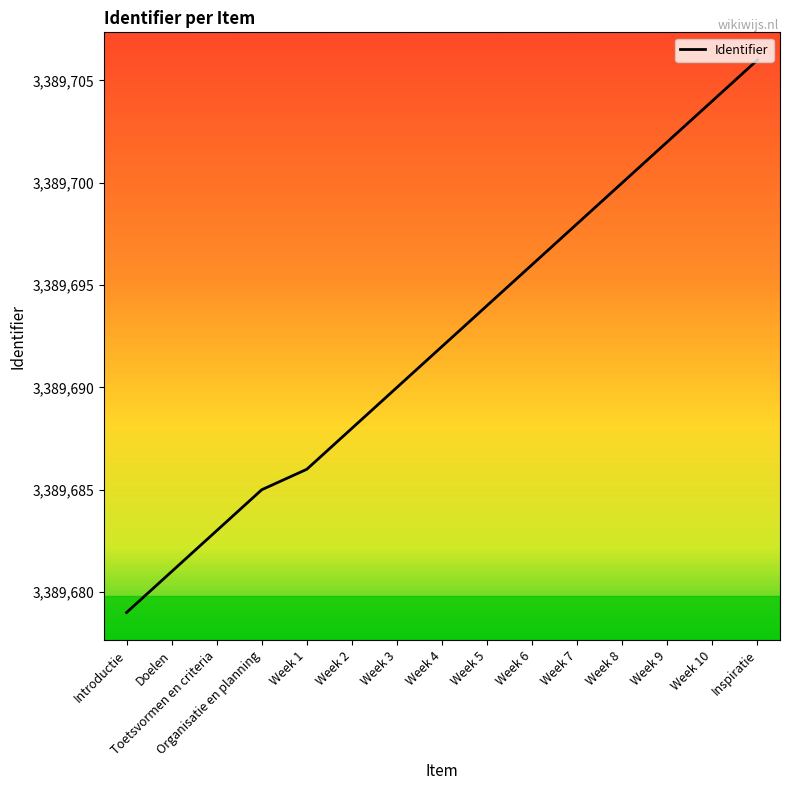

What is the maximum value shown in the chart?

3389706